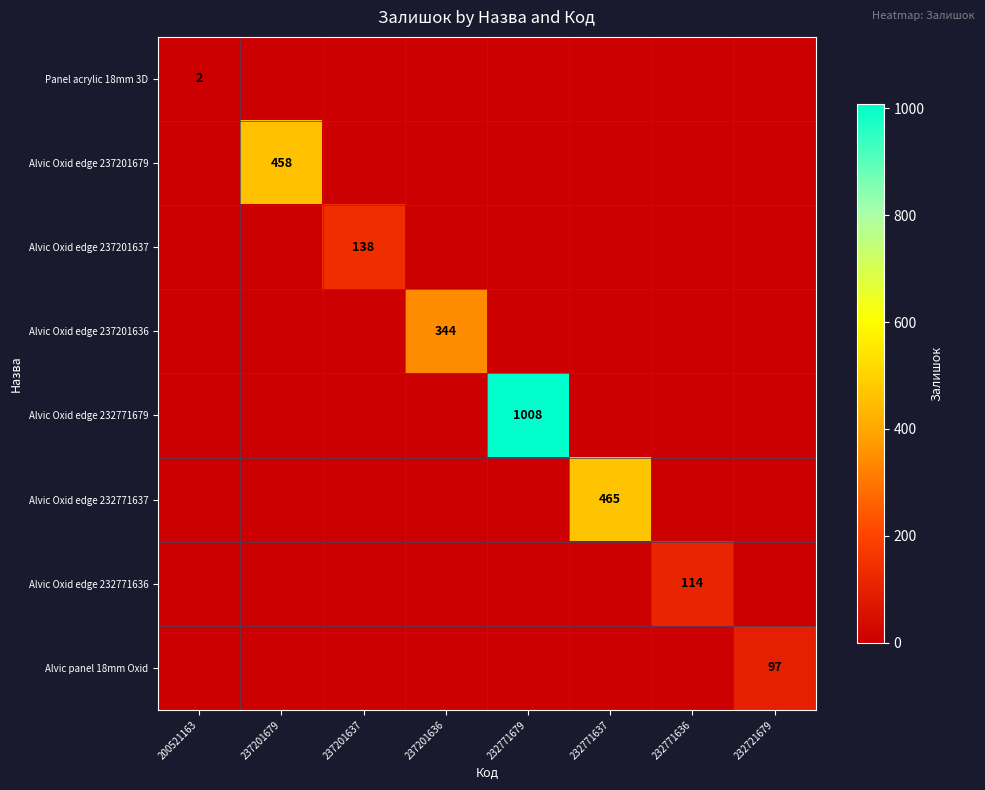

True or false: Alvic panel 18mm Oxid has a value of 97 at 232721679.

True